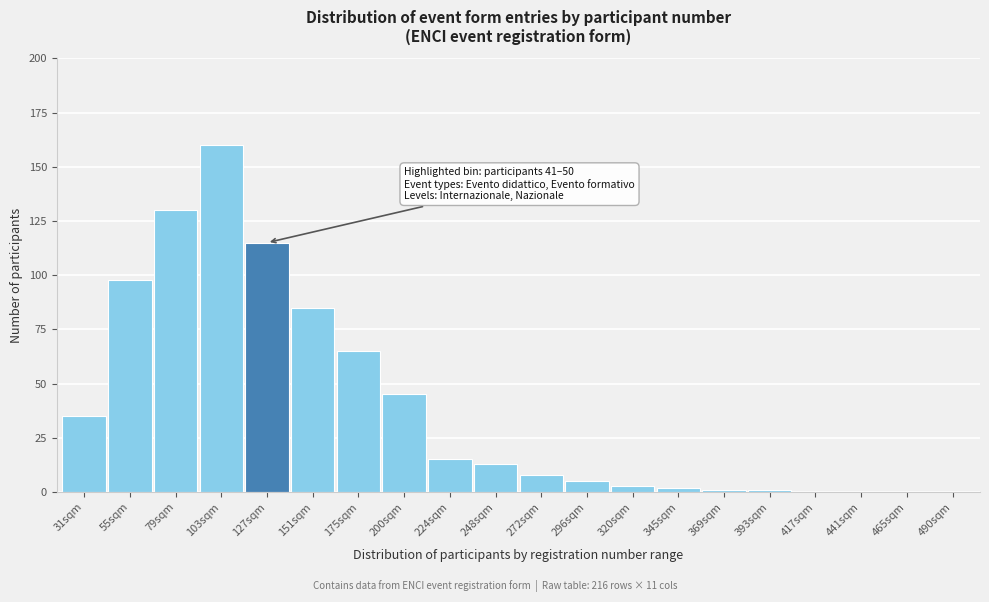

Reading left to right, extract all data points from this chart.

31sqm=35	55sqm=98	79sqm=130	103sqm=160	127sqm=115	151sqm=85	175sqm=65	200sqm=45	224sqm=15	248sqm=13	272sqm=8	296sqm=5	320sqm=3	345sqm=2	369sqm=1	393sqm=1	417sqm=0	441sqm=0	465sqm=0	490sqm=0